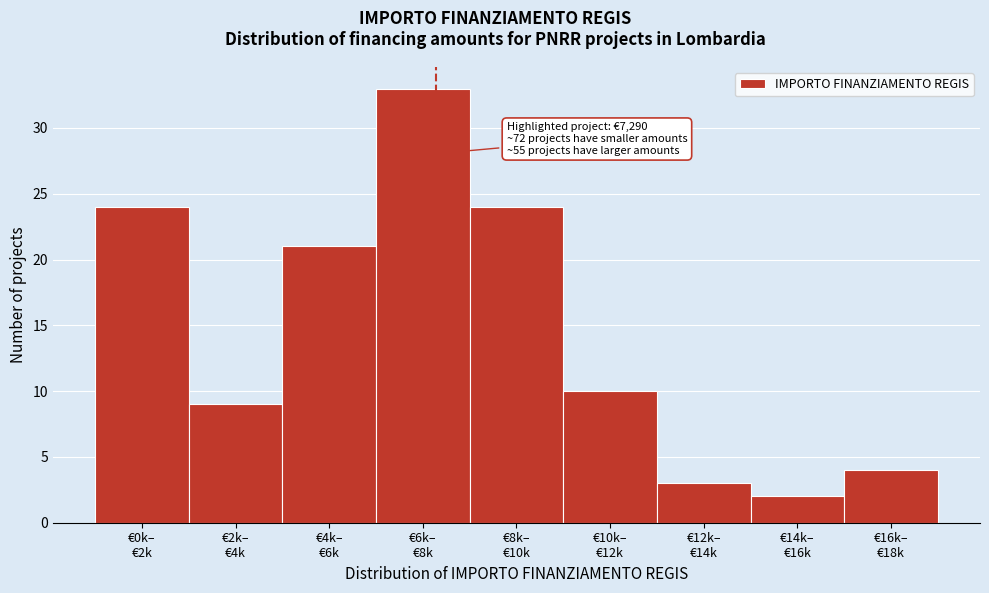

Reading left to right, list all the values displayed in this chart.

24	9	21	33	24	10	3	2	4